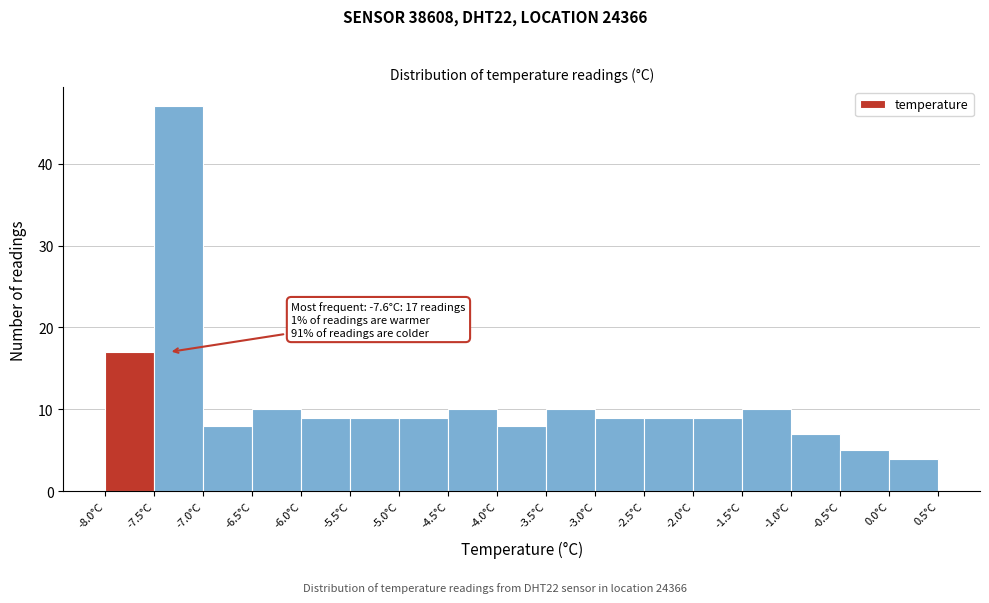

Over which range of the x-axis is the bar tallest?

-7.5 to -7.0